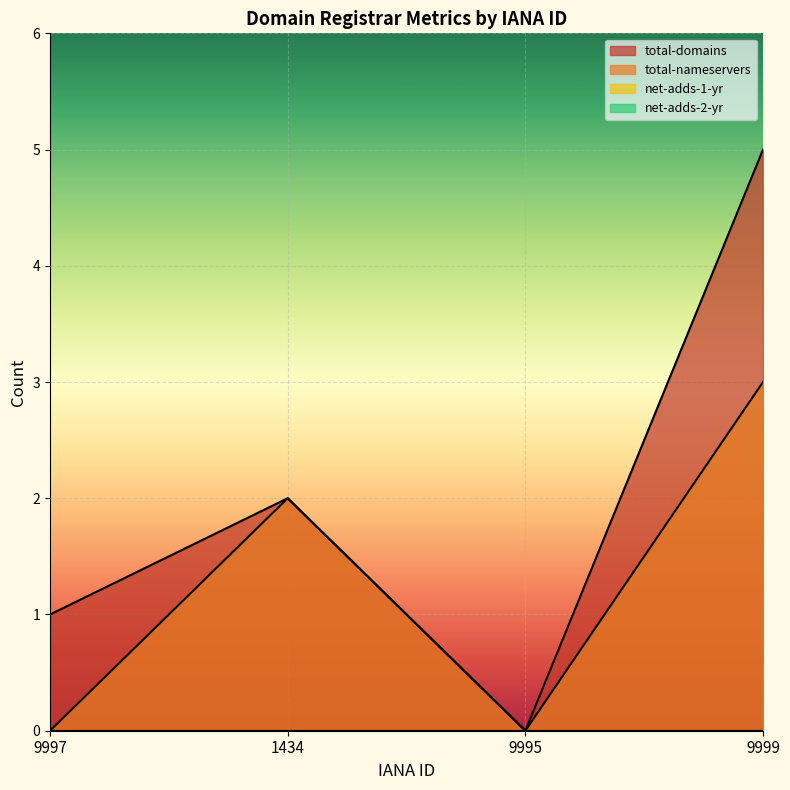

Is the value of total-nameservers at 9995 greater than the value of total-domains at 9997?

No